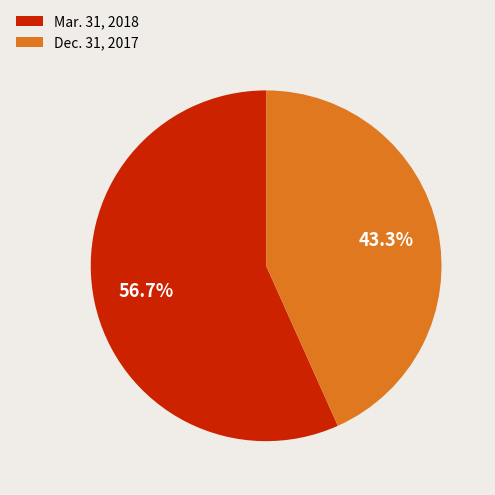

Is it true that Dec. 31, 2017 is 35% of the pie?

False